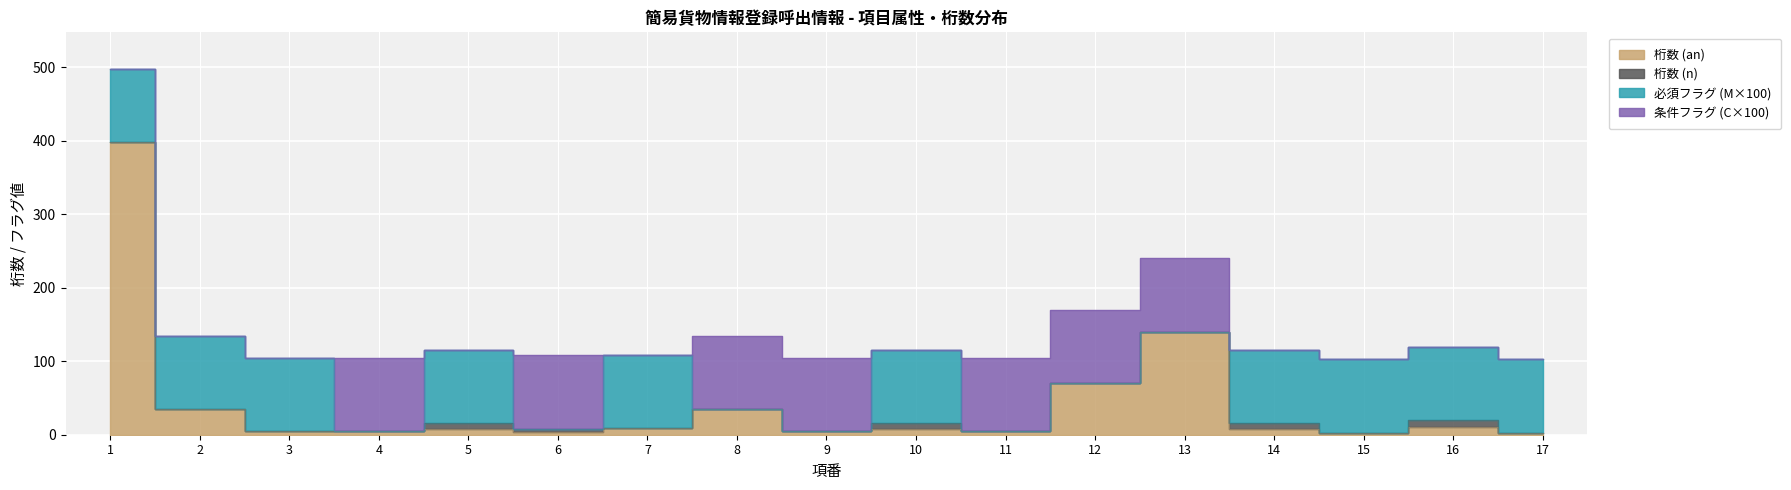

Reading left to right, what are all the values shown in this chart?

an: 398	35	5	5	8	4	9	35	5	8	5	70	140	8	3	10	3
n_flag: 0	0	0	0	8	4	0	0	0	8	0	0	0	8	0	10	0
M_count: 1	1	1	0	1	0	1	0	0	1	0	0	0	1	1	1	1
C_count: 0	0	0	1	0	1	0	1	1	0	1	1	1	0	0	0	0